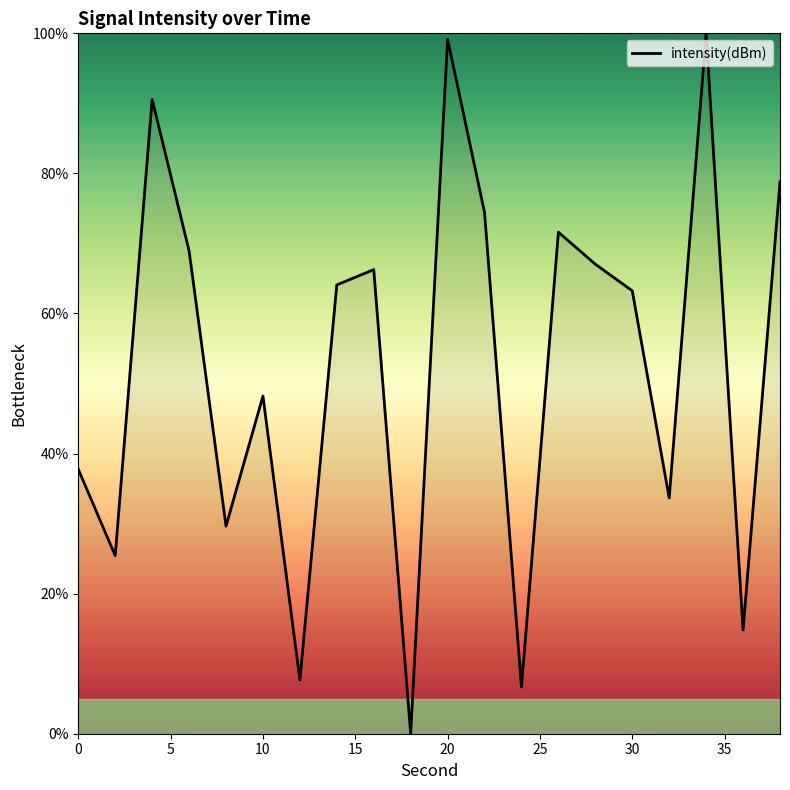

Reading right to left, what are all the values shown in this chart?

78.8	14.8	100.0	33.7	63.2	67.0	71.6	6.7	74.4	99.2	0.0	66.3	64.1	7.7	48.2	29.6	69.0	90.6	25.4	37.8